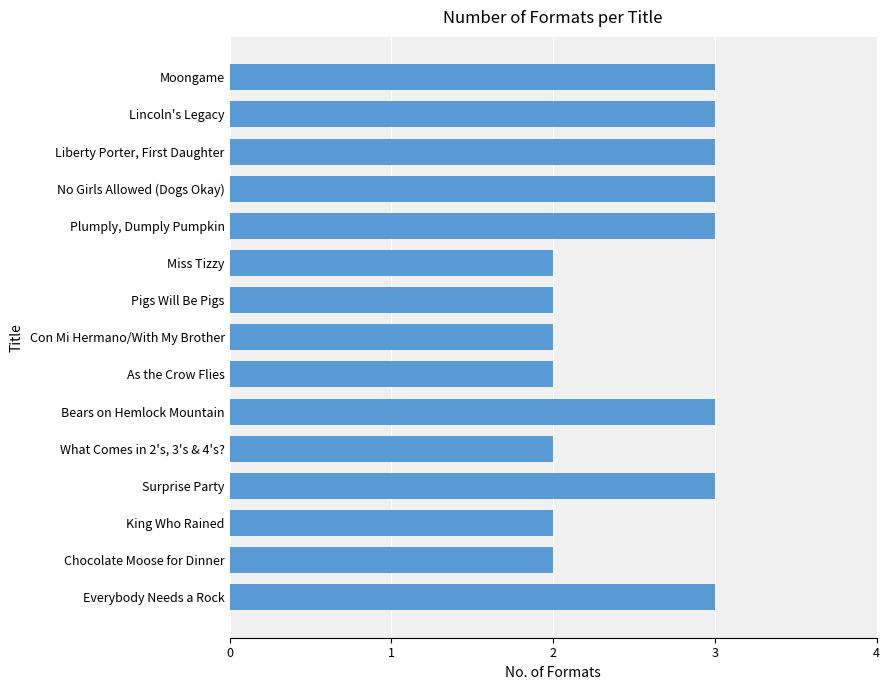

The value at Surprise Party is 3. True or false?

True